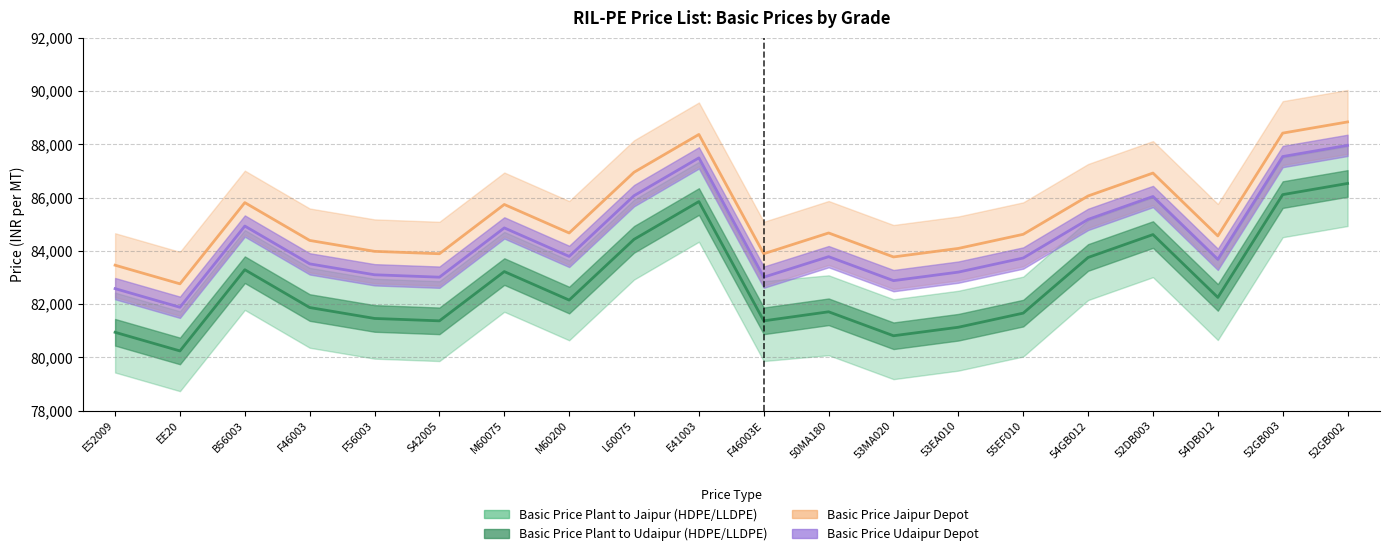

What is the smallest value displayed?

80240